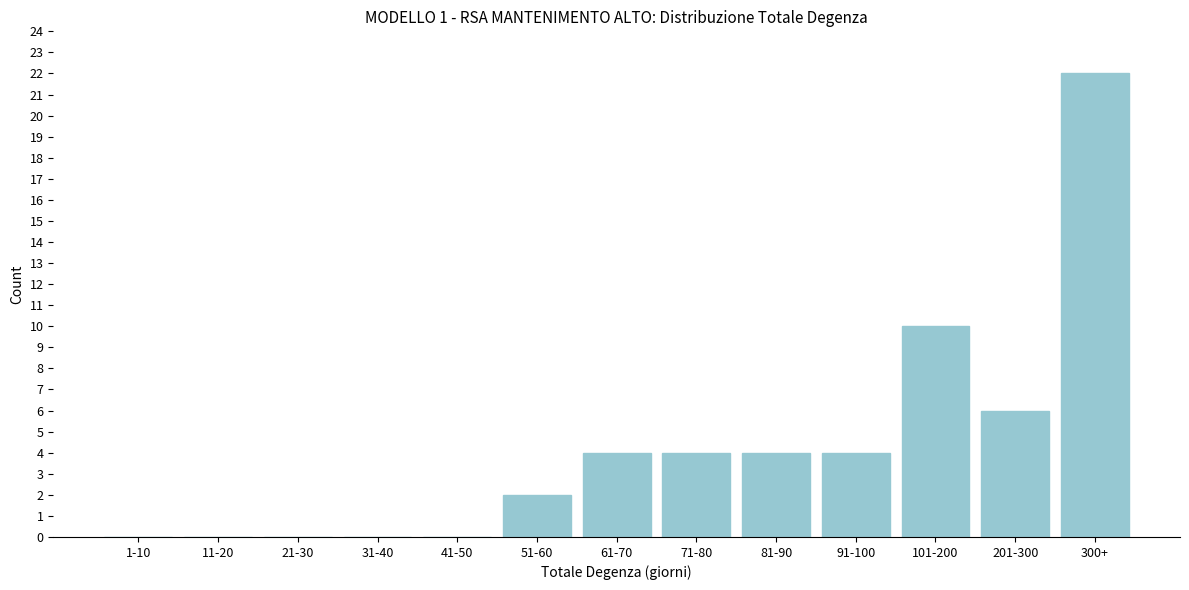

Reading right to left, what are all the values shown in this chart?

300+=22	201-300=6	101-200=10	91-100=4	81-90=4	71-80=4	61-70=4	51-60=2	41-50=0	31-40=0	21-30=0	11-20=0	1-10=0